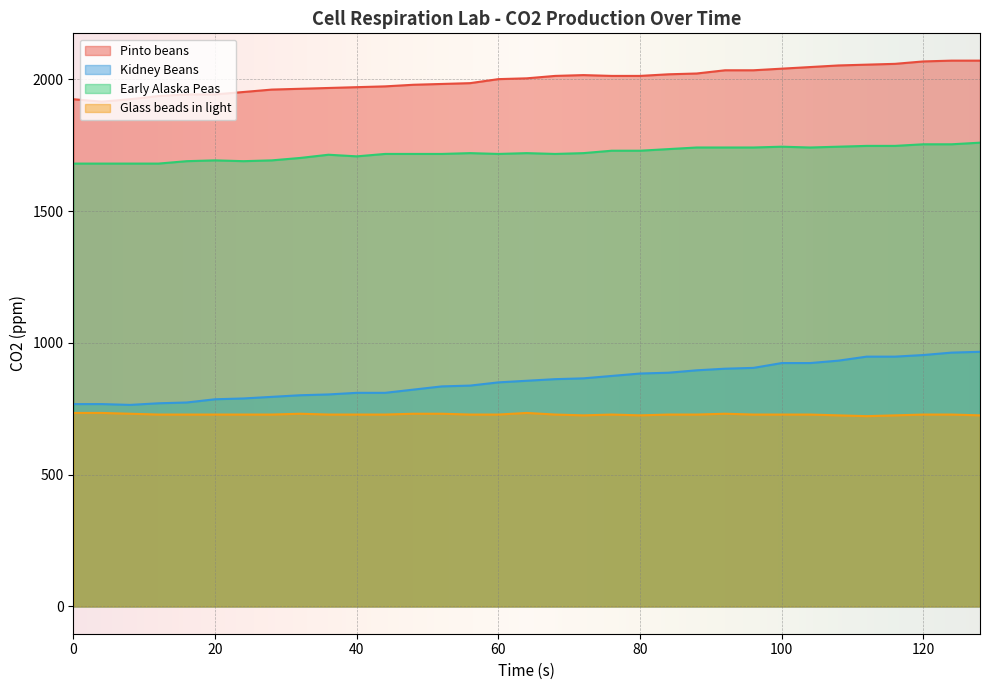

What is the difference between the Kidney Beans values at 44 and 88?

85.5